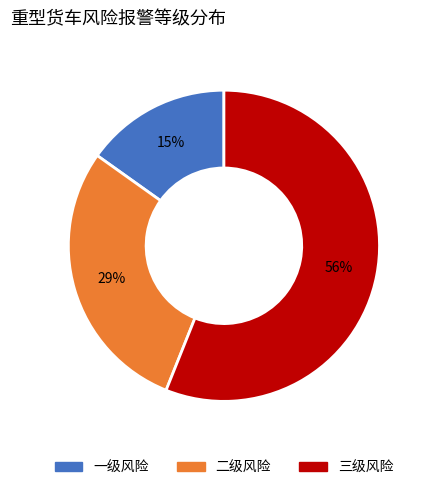

What percentage is the 二级风险 slice, to the nearest percent?

29%